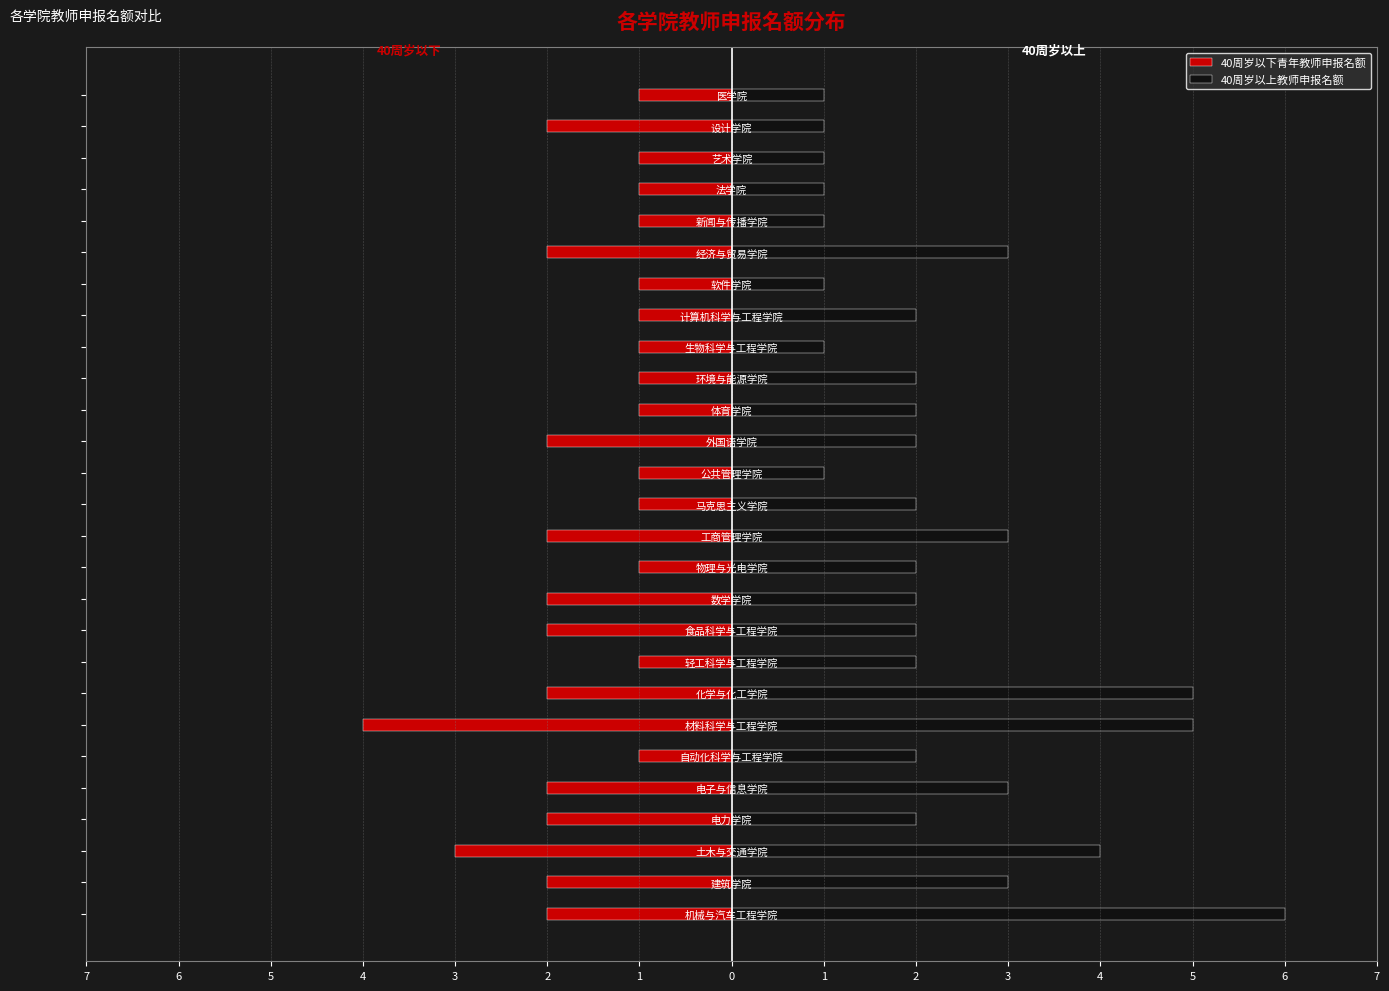

The value of 40周岁以上教师申报名额 at 工商管理学院 is 2. True or false?

False